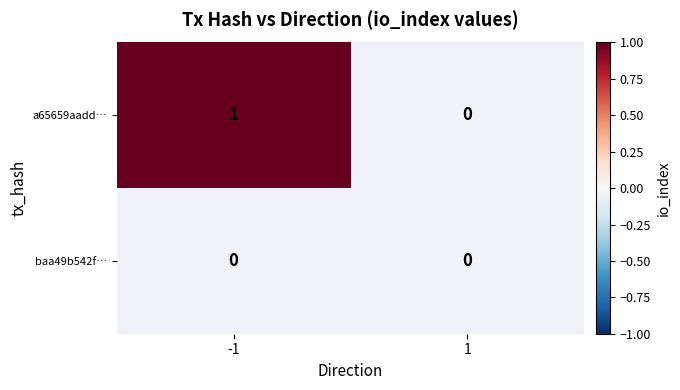

Which category has the highest value in the baa49b542f… series?

-1